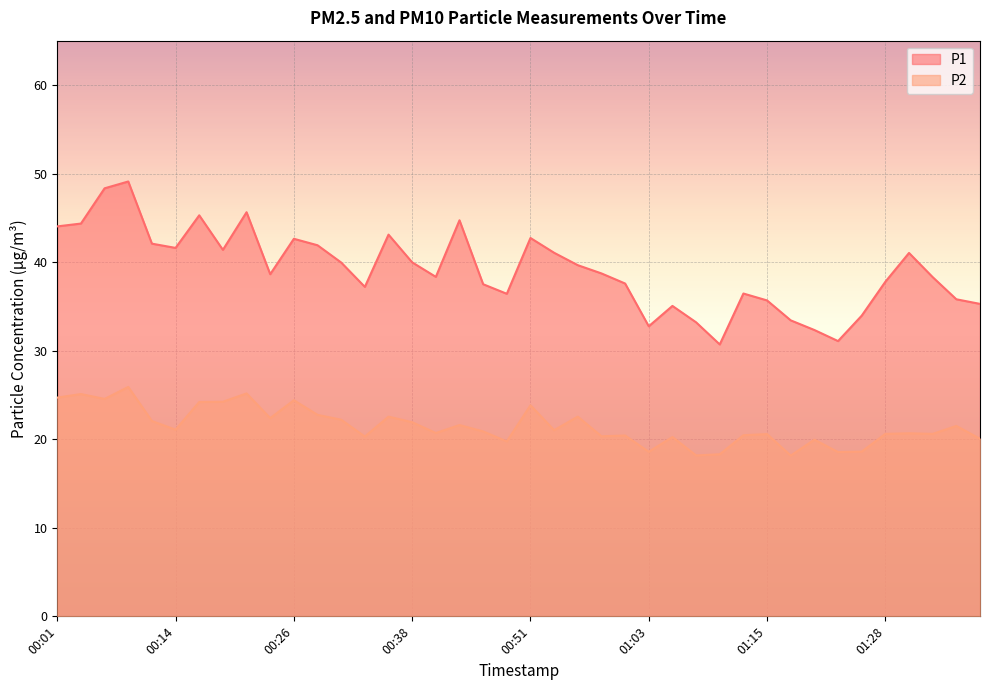

At which label is P1 closest to 39?

00:58